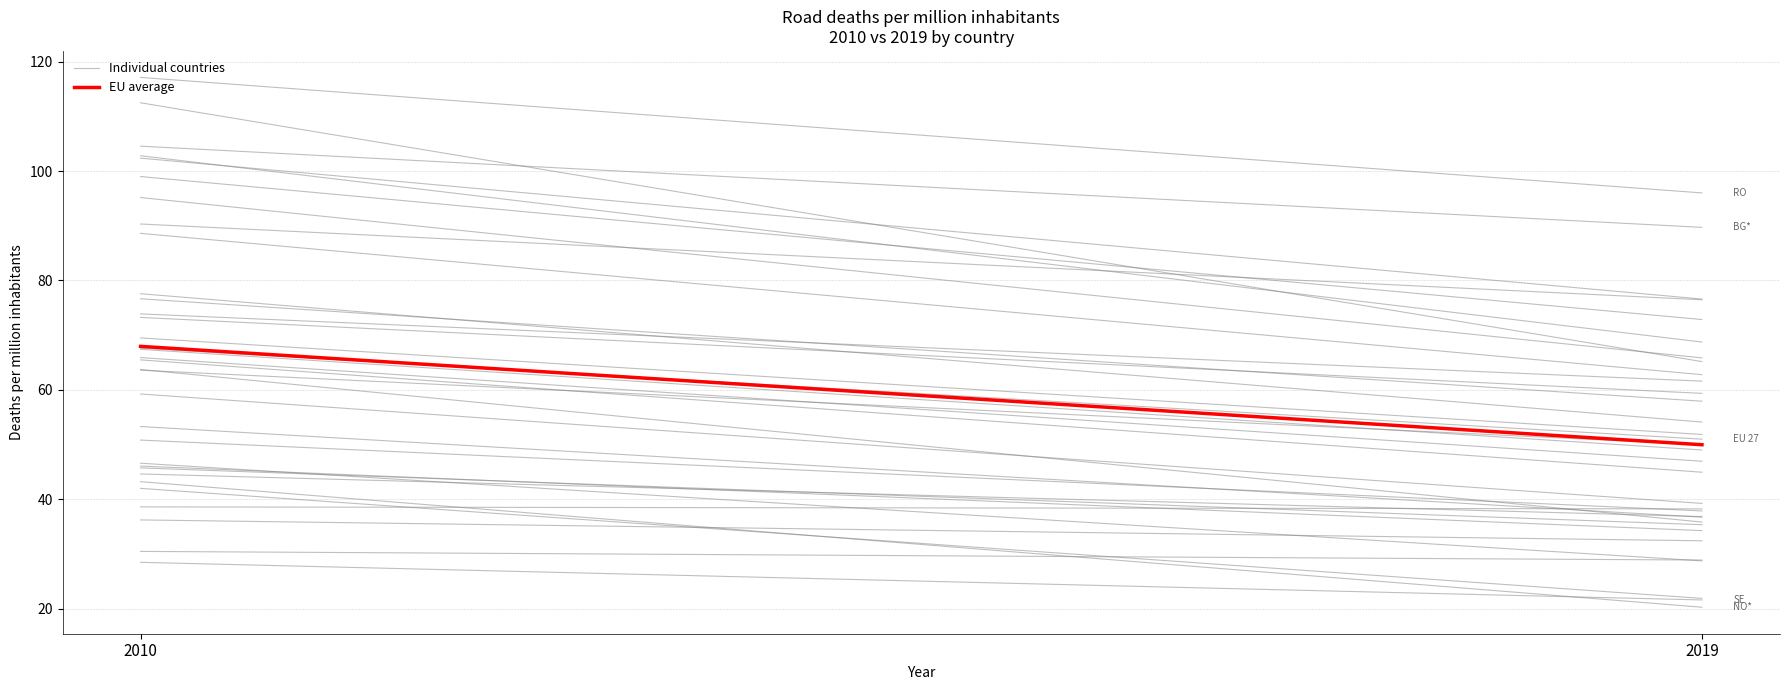

Which series has the widest spread of values?

Individual countries